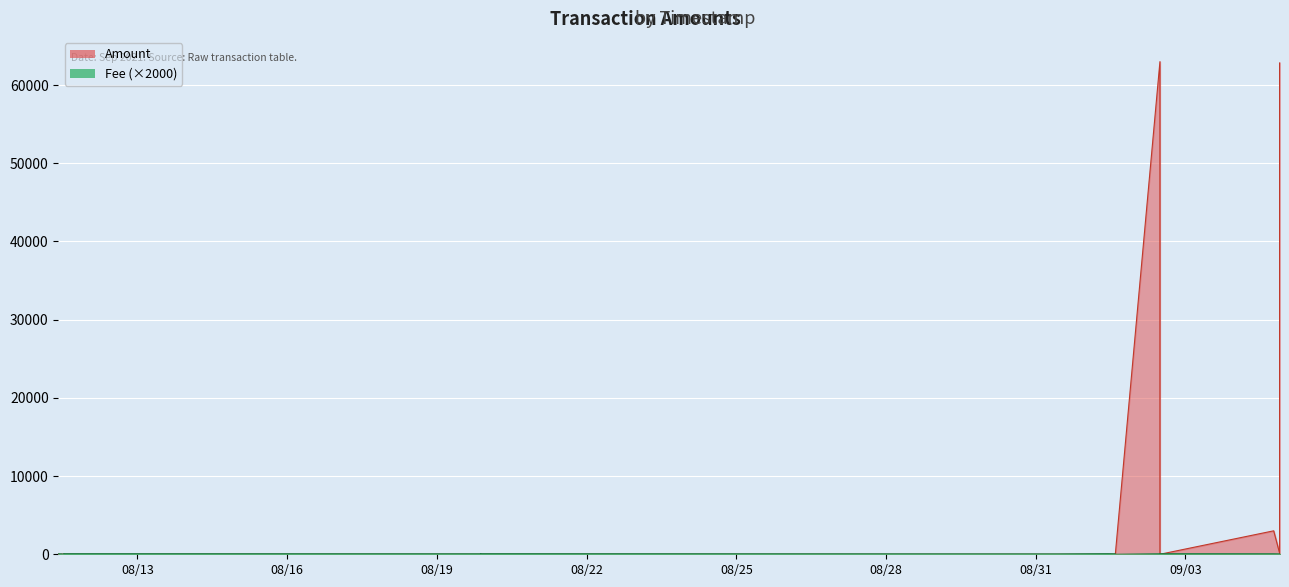

True or false: Amount has a value of 21.0 at 2021-08-11 11:33:40.

True